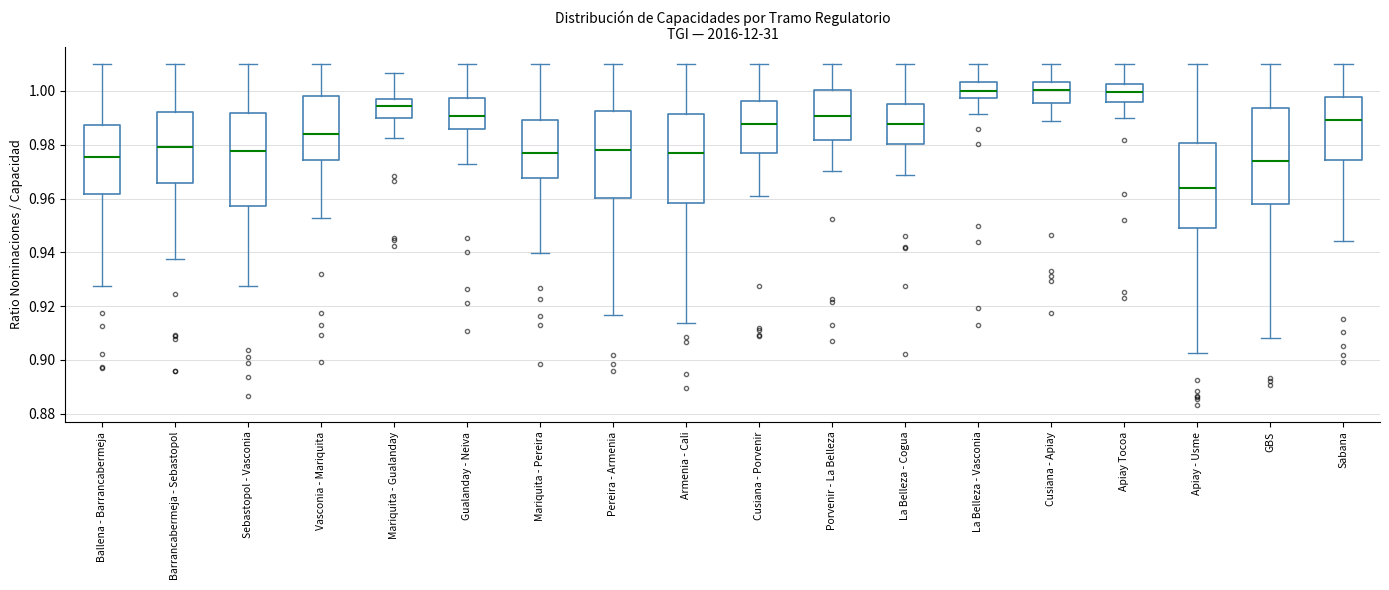

Reading left to right, read every box against the y-axis: the position of its median line, the range the box covers, and the ends of its whiskers. The values are not printed on the chart, so give them approximately, as read against the axis.

Ballena - Barrancabermeja: median 0.976, box 0.962 to 0.988, whiskers 0.928 to 1.010
Barrancabermeja - Sebastopol: median 0.978, box 0.966 to 0.992, whiskers 0.938 to 1.010
Sebastopol - Vasconia: median 0.978, box 0.958 to 0.992, whiskers 0.928 to 1.010
Vasconia - Mariquita: median 0.984, box 0.974 to 0.998, whiskers 0.952 to 1.010
Mariquita - Gualanday: median 0.994, box 0.990 to 0.998, whiskers 0.982 to 1.006
Gualanday - Neiva: median 0.990, box 0.986 to 0.998, whiskers 0.972 to 1.010
Mariquita - Pereira: median 0.978, box 0.968 to 0.990, whiskers 0.940 to 1.010
Pereira - Armenia: median 0.978, box 0.960 to 0.992, whiskers 0.916 to 1.010
Armenia - Cali: median 0.976, box 0.958 to 0.992, whiskers 0.914 to 1.010
Cusiana - Porvenir: median 0.988, box 0.976 to 0.996, whiskers 0.960 to 1.010
Porvenir - La Belleza: median 0.990, box 0.982 to 1.000, whiskers 0.970 to 1.010
La Belleza - Cogua: median 0.988, box 0.980 to 0.996, whiskers 0.968 to 1.010
La Belleza - Vasconia: median 1.000, box 0.998 to 1.004, whiskers 0.992 to 1.010
Cusiana - Apiay: median 1.000, box 0.996 to 1.004, whiskers 0.988 to 1.010
Apiay Tocoa: median 1.000, box 0.996 to 1.002, whiskers 0.990 to 1.010
Apiay - Usme: median 0.964, box 0.948 to 0.980, whiskers 0.902 to 1.010
GBS: median 0.974, box 0.958 to 0.994, whiskers 0.908 to 1.010
Sabana: median 0.990, box 0.974 to 0.998, whiskers 0.944 to 1.010